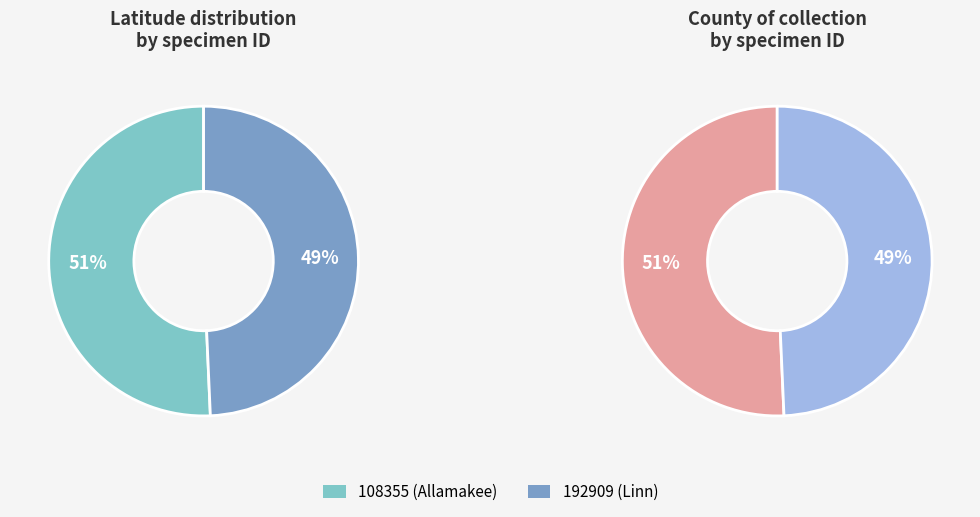

How much of the chart is everything except 192909?

50.7%